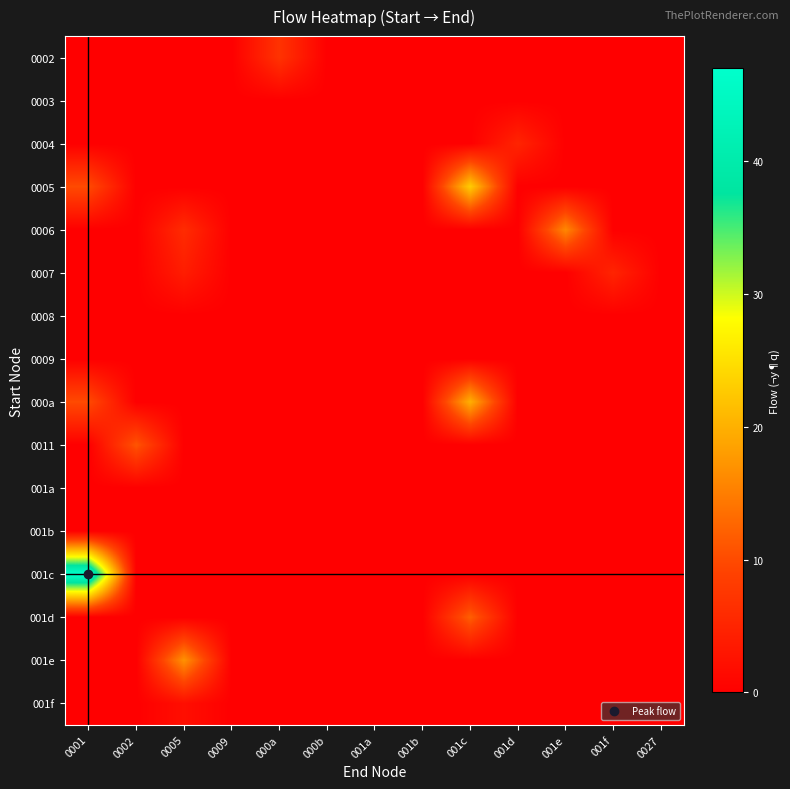

Which series has the largest total across all categories?

001c